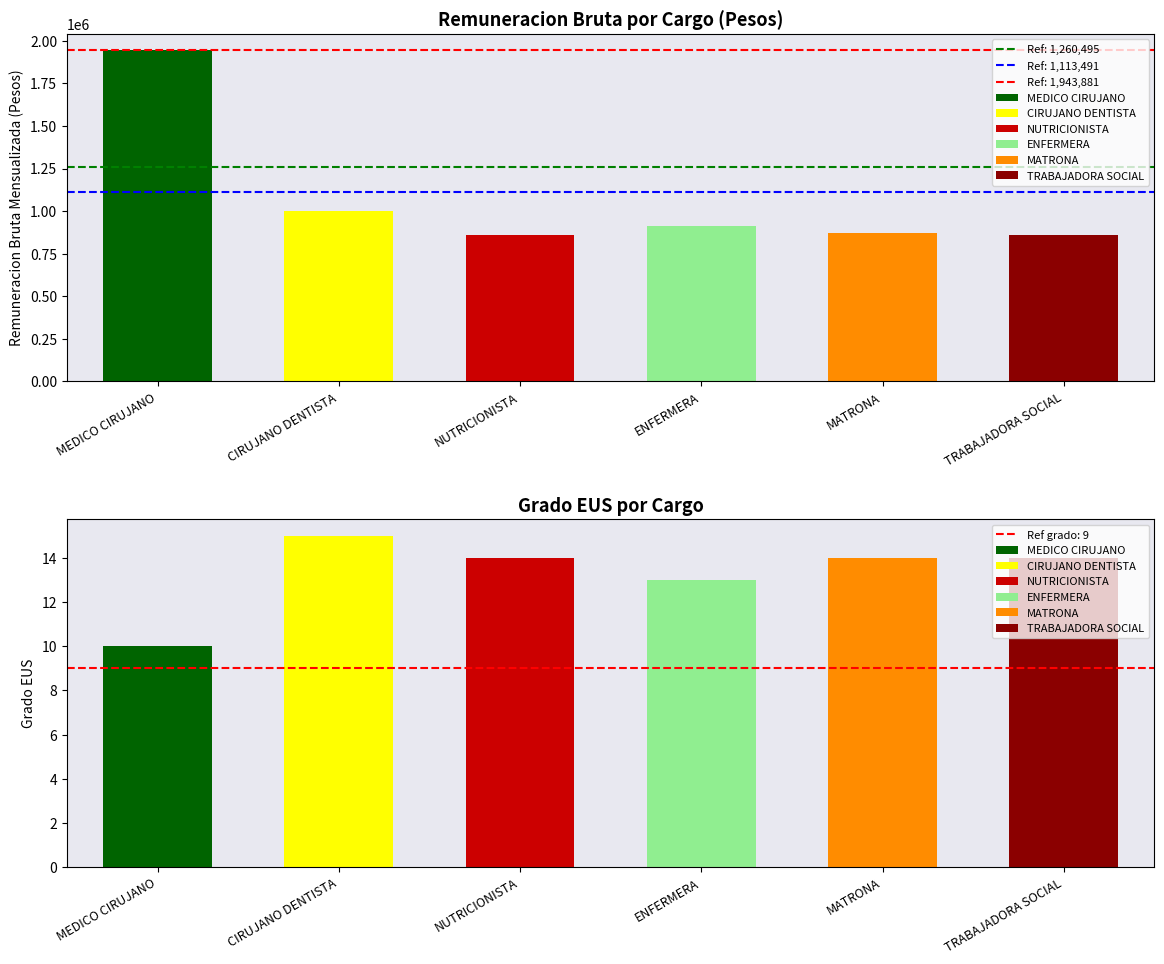

At which label is Remuneracion Bruta closest to 1401642?

CIRUJANO DENTISTA